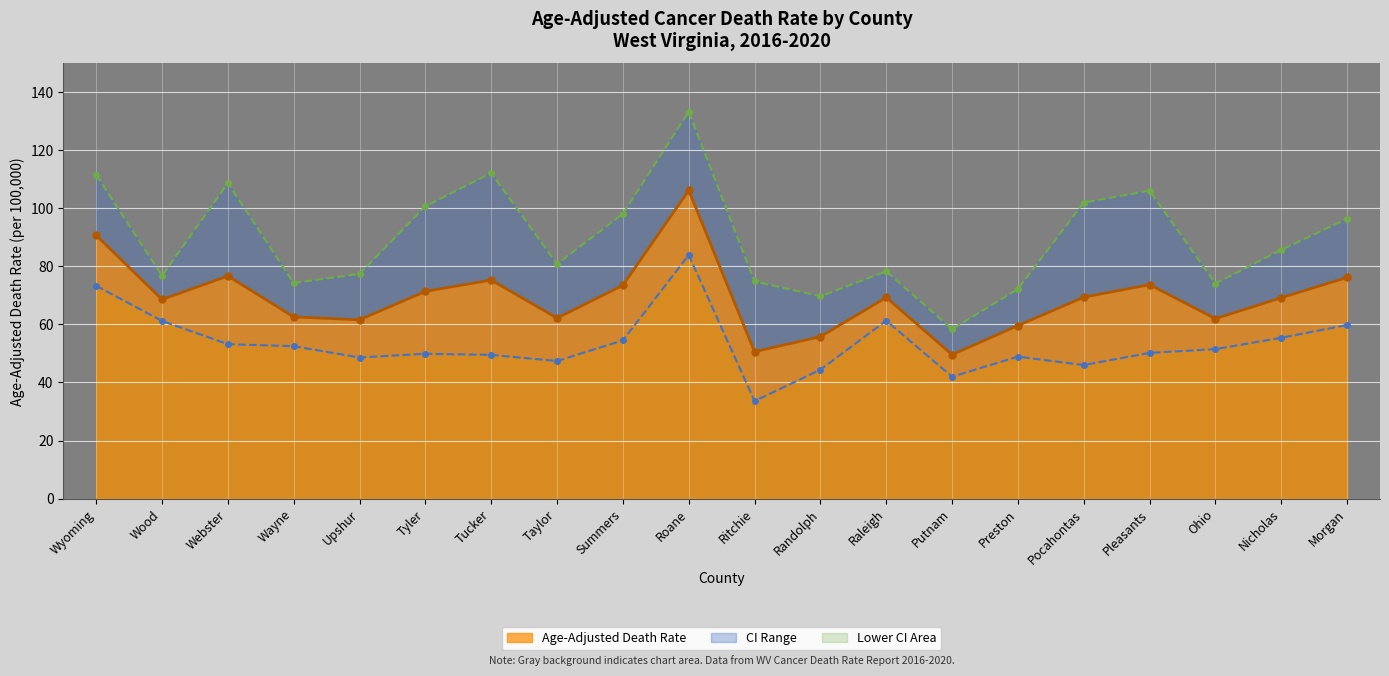

How many data points in Upper CI are above 85?

10